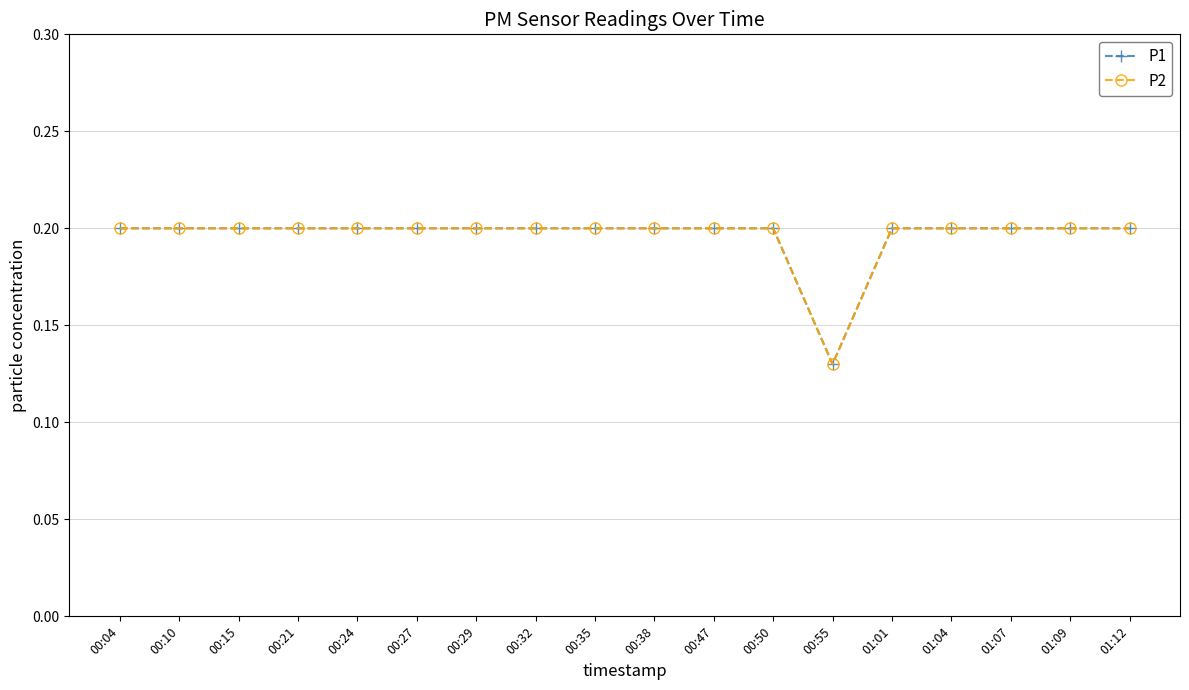

Which category has the lowest value in the P1 series?

00:55